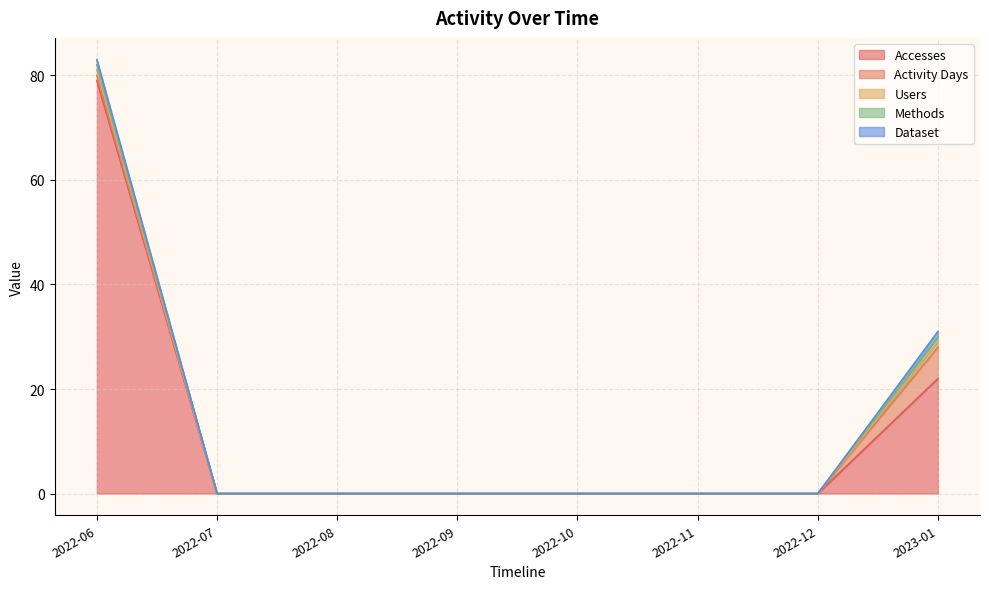

Reading right to left, transcribe all the data shown in this chart.

Accesses: 2023-01=22	2022-12=0	2022-11=0	2022-10=0	2022-09=0	2022-08=0	2022-07=0	2022-06=79
Activity Days: 2023-01=6	2022-12=0	2022-11=0	2022-10=0	2022-09=0	2022-08=0	2022-07=0	2022-06=1
Users: 2023-01=1	2022-12=0	2022-11=0	2022-10=0	2022-09=0	2022-08=0	2022-07=0	2022-06=1
Methods: 2023-01=1	2022-12=0	2022-11=0	2022-10=0	2022-09=0	2022-08=0	2022-07=0	2022-06=1
Dataset: 2023-01=1	2022-12=0	2022-11=0	2022-10=0	2022-09=0	2022-08=0	2022-07=0	2022-06=1